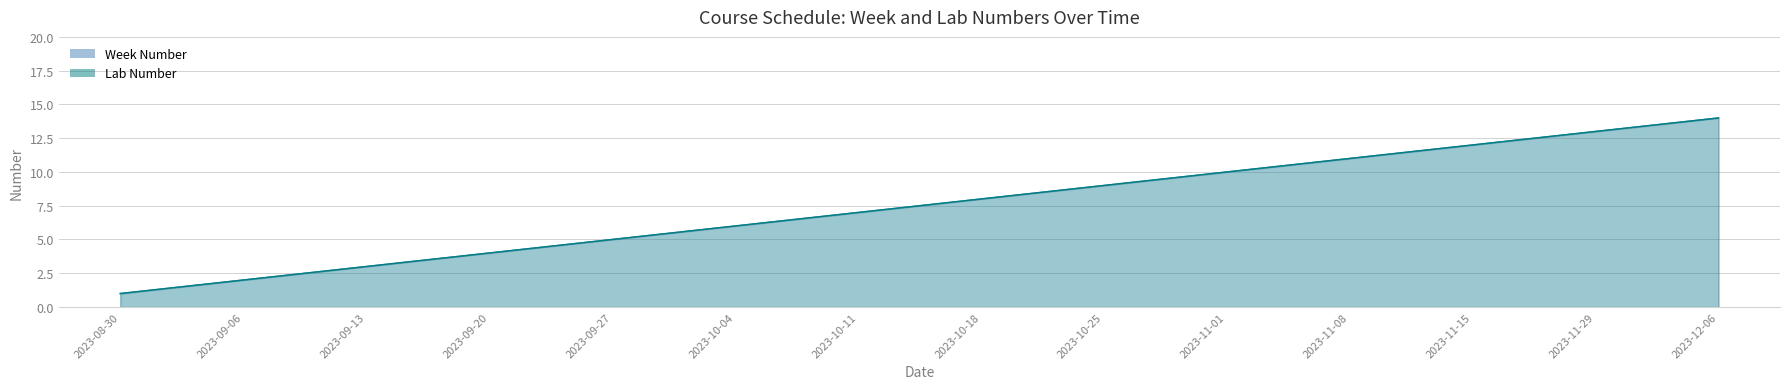

What are all the series names shown in the legend?

Week Number, Lab Number